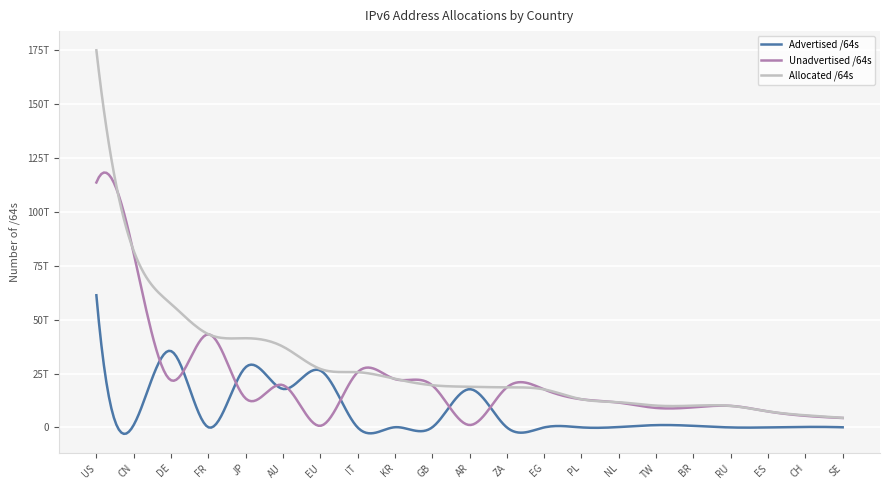

What are all the series names shown in the legend?

Advertised /64s, Unadvertised /64s, Allocated /64s